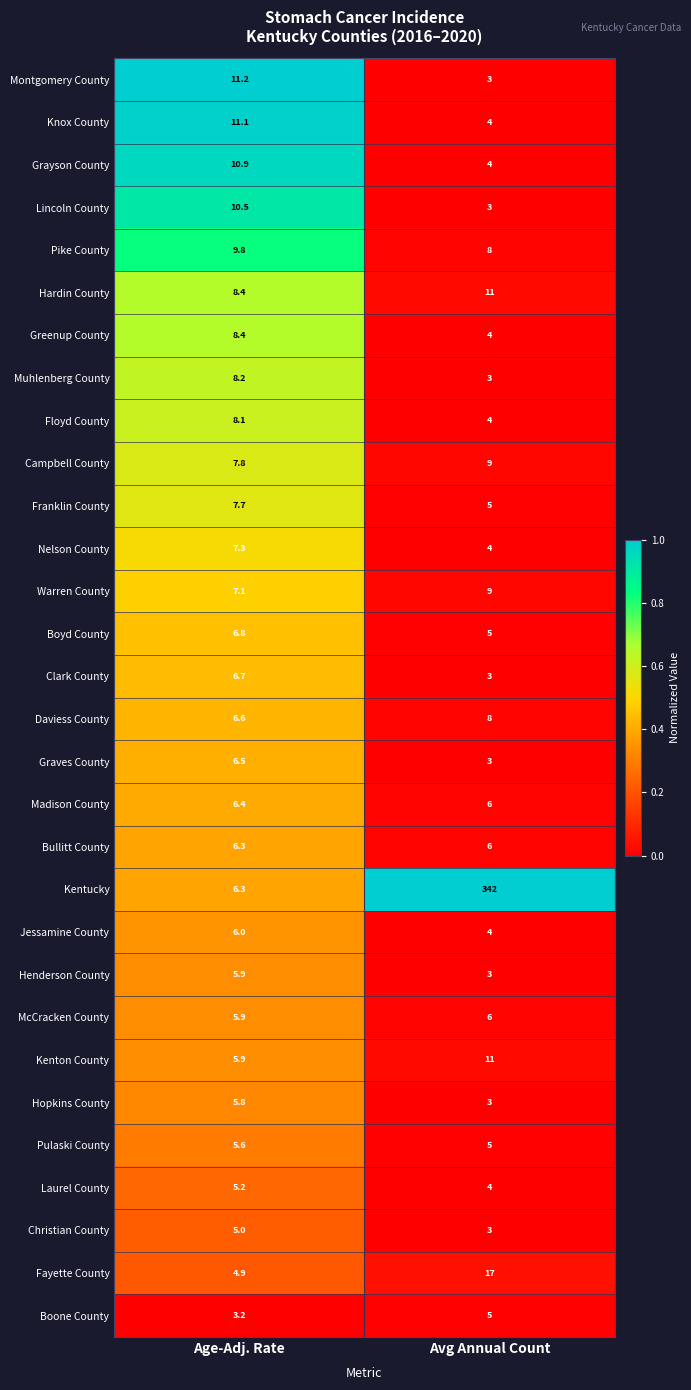

What is the sum of all McCracken County values?

11.9